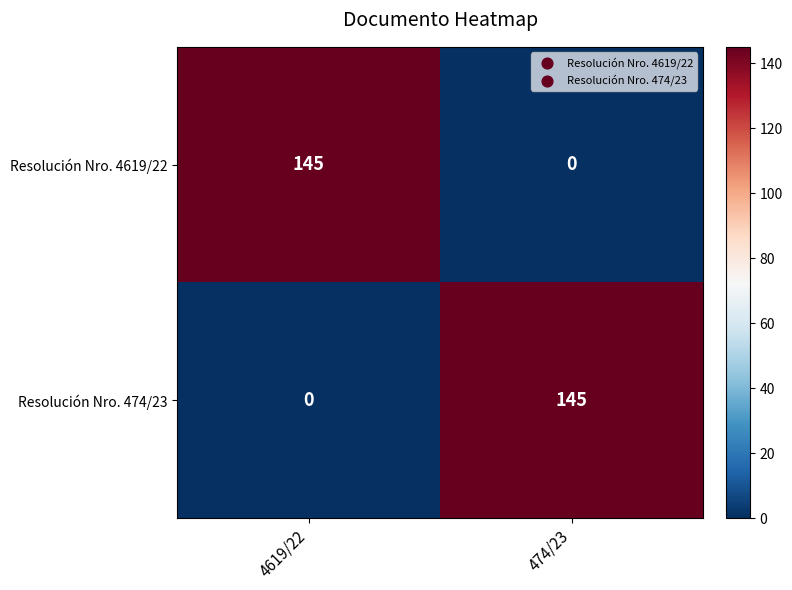

Reading left to right, what are all the values shown in this chart?

Resolución Nro. 4619/22: 145	0
Resolución Nro. 474/23: 0	145